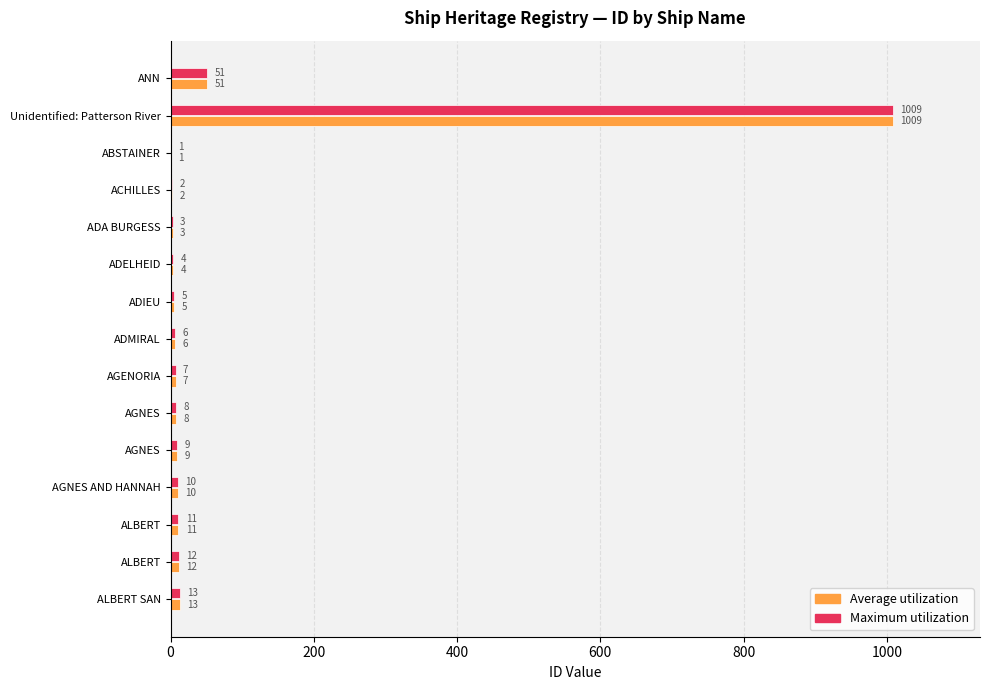

How many distinct data groups are displayed?

2